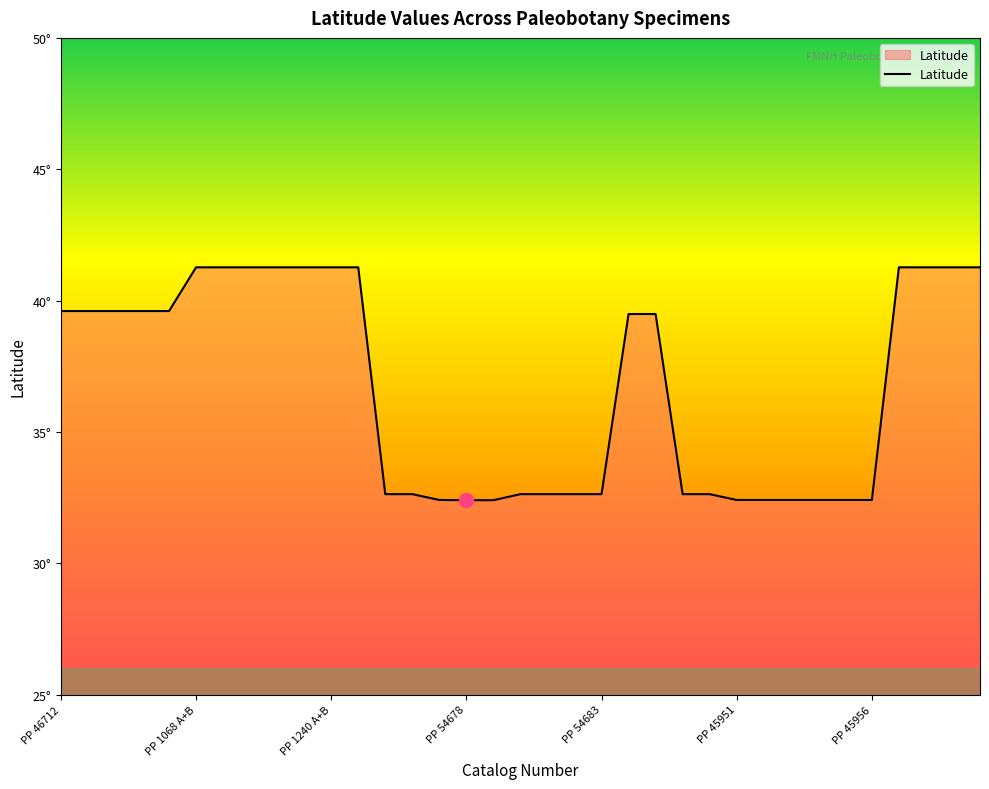

Reading left to right, transcribe all the data shown in this chart.

39.6	39.6	39.6	39.6	39.6	41.3	41.3	41.3	41.3	41.3	41.3	41.3	32.6	32.6	32.4	32.4	32.4	32.6	32.6	32.6	32.6	39.5	39.5	32.6	32.6	32.4	32.4	32.4	32.4	32.4	32.4	41.3	41.3	41.3	41.3